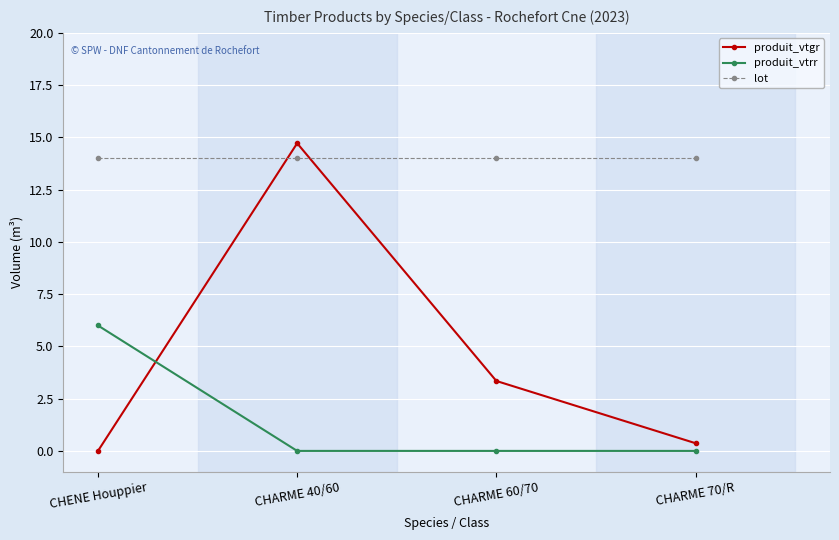

What is the minimum value for lot?

14.0